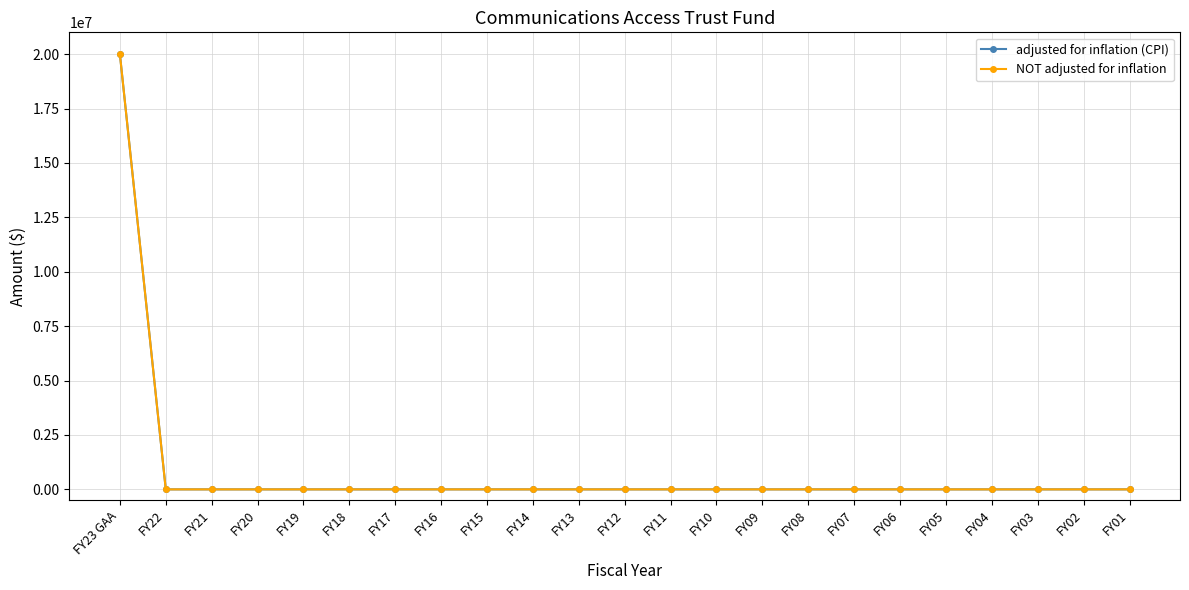

What is the sum of all NOT adjusted for inflation values?

20000000